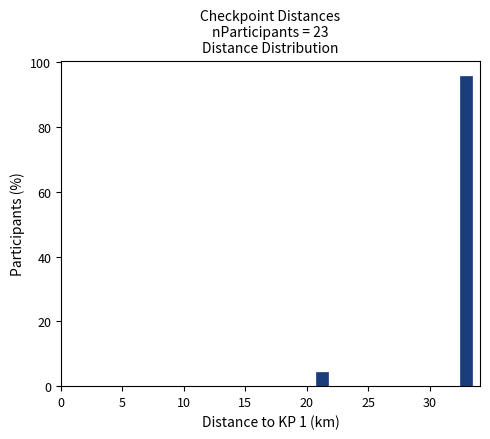

Read against the x-axis, roughly where is the centre of the tallest bar?

33.0